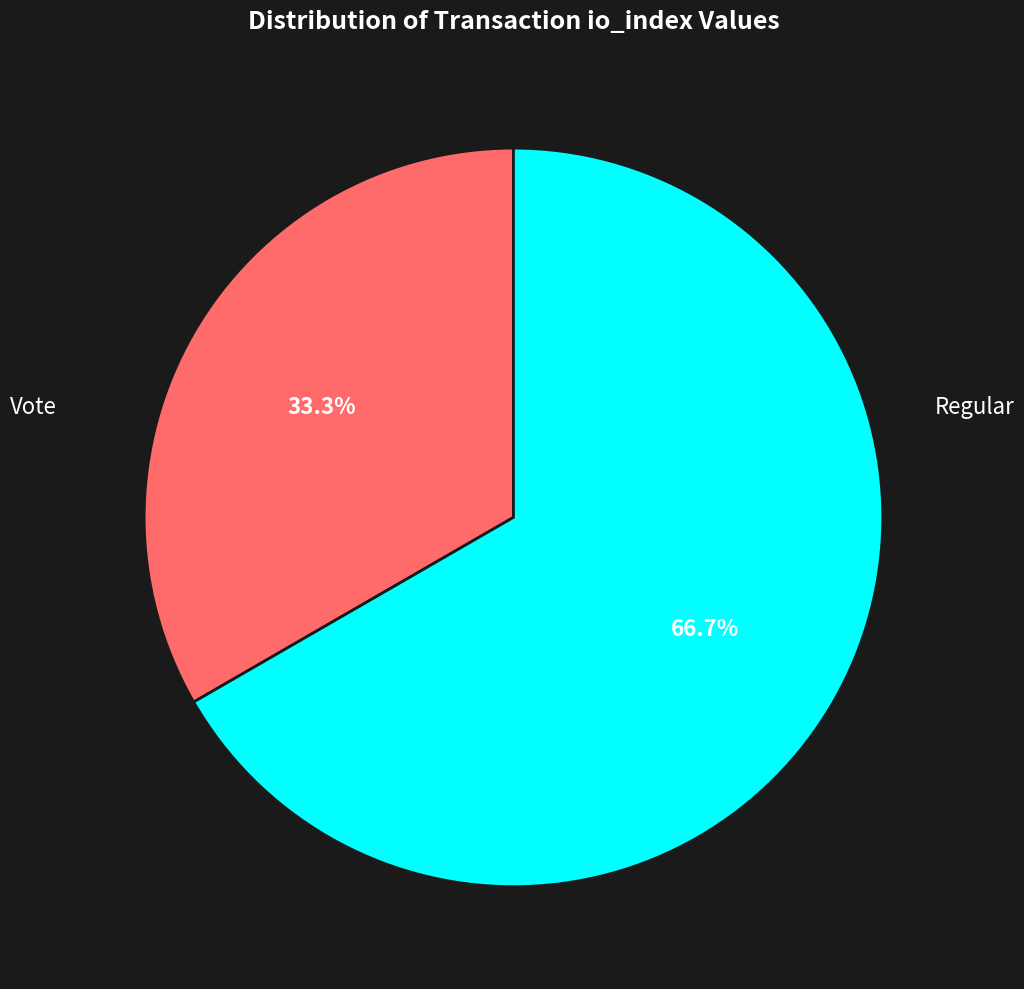

Is there any slice that represents more than half of the pie?

Yes